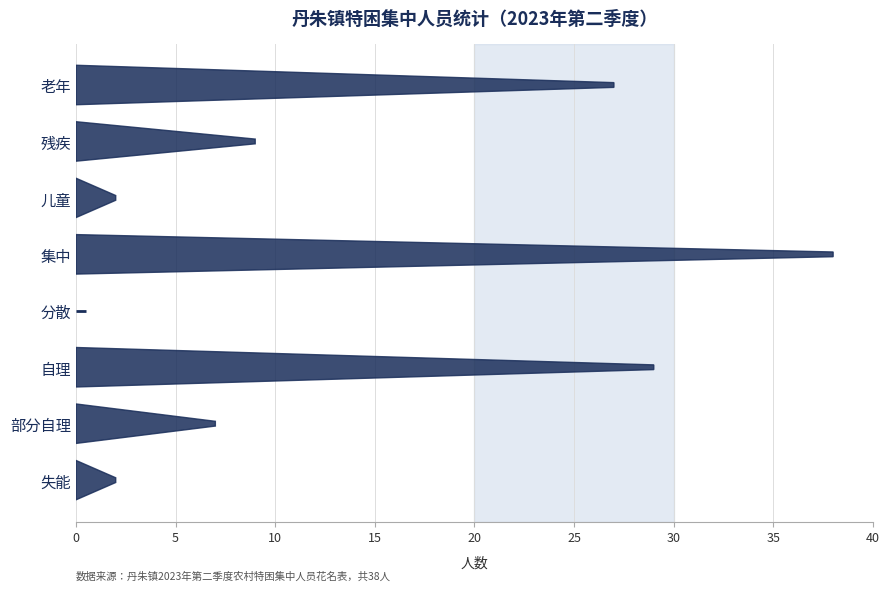

Which category has the lowest value across all series?

分散